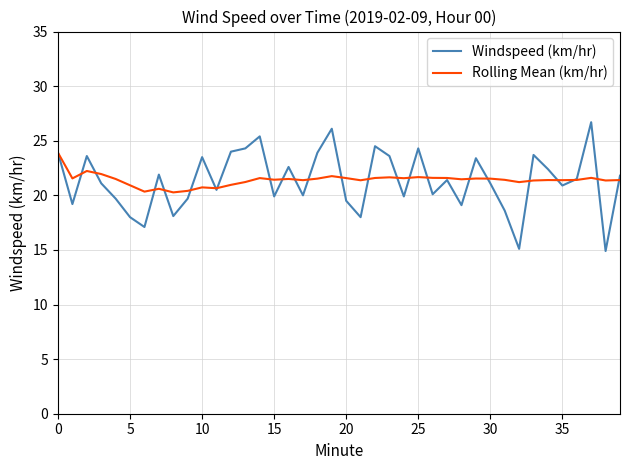

What is the smallest value displayed?

14.9